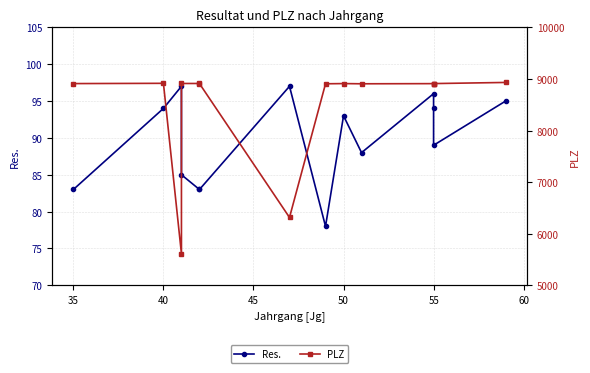

What is the average value of the PLZ series?

8490